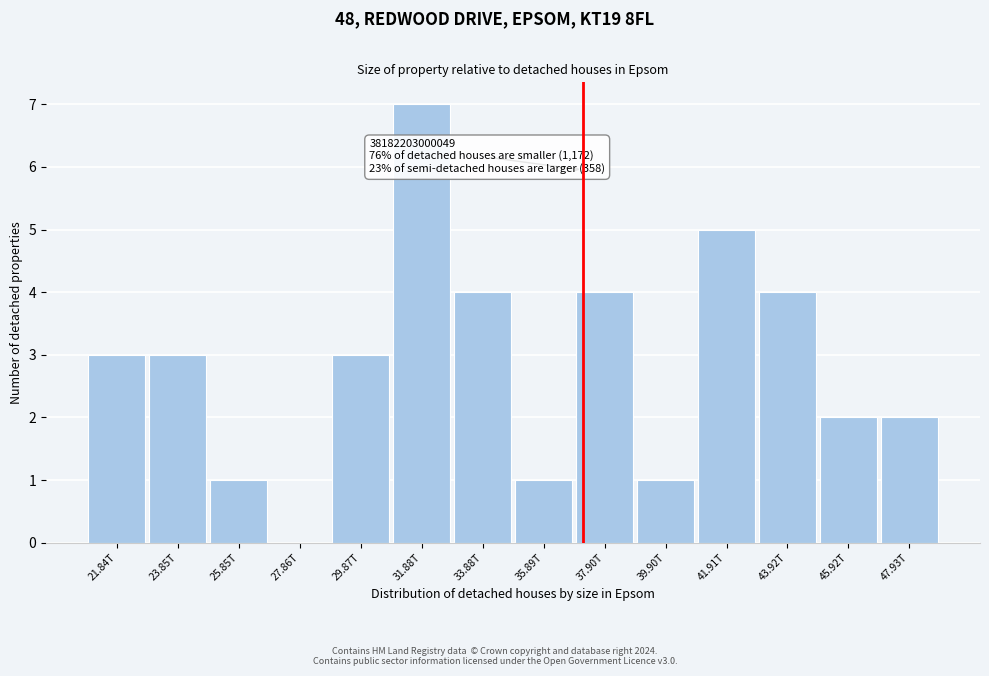

Reading right to left, transcribe all the data shown in this chart.

47.93T=2	45.92T=2	43.92T=4	41.91T=5	39.90T=1	37.90T=4	35.89T=1	33.88T=4	31.88T=7	29.87T=3	27.86T=0	25.85T=1	23.85T=3	21.84T=3